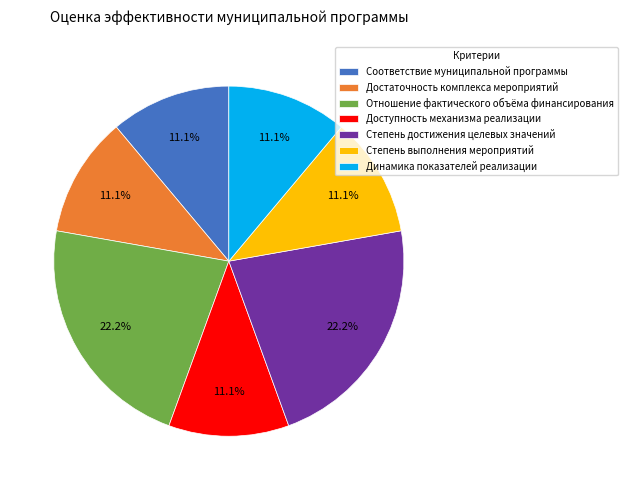

Is there a majority slice in this chart?

No